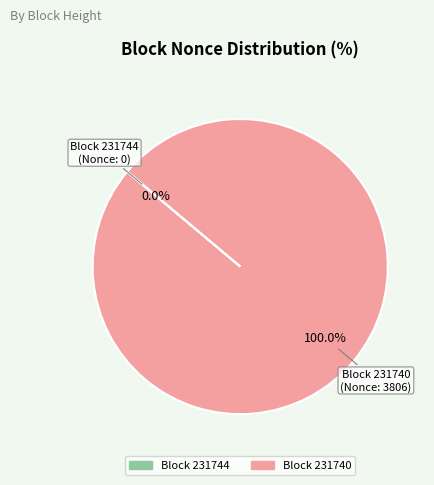

To the nearest percent, what portion does 231740 represent?

100%